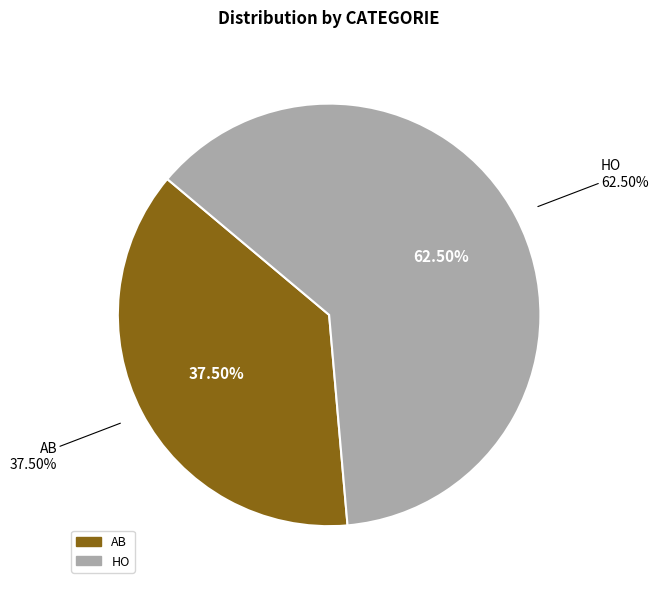

What is the largest slice in the pie chart?

HO